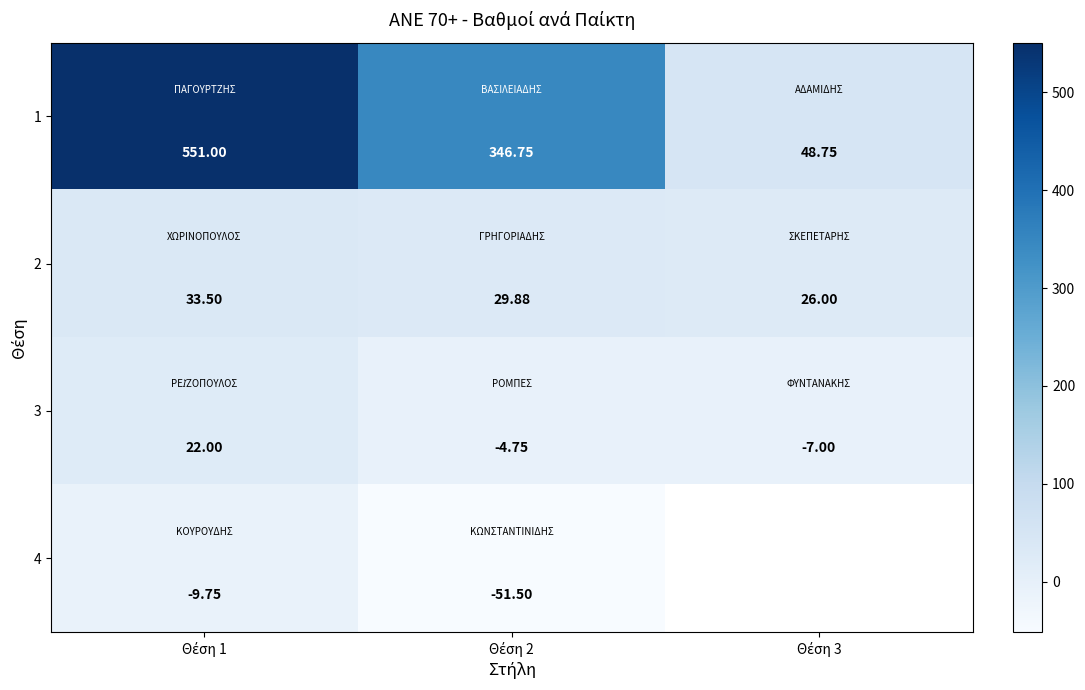

What is the total value across all series at Θέση 2?

320.4